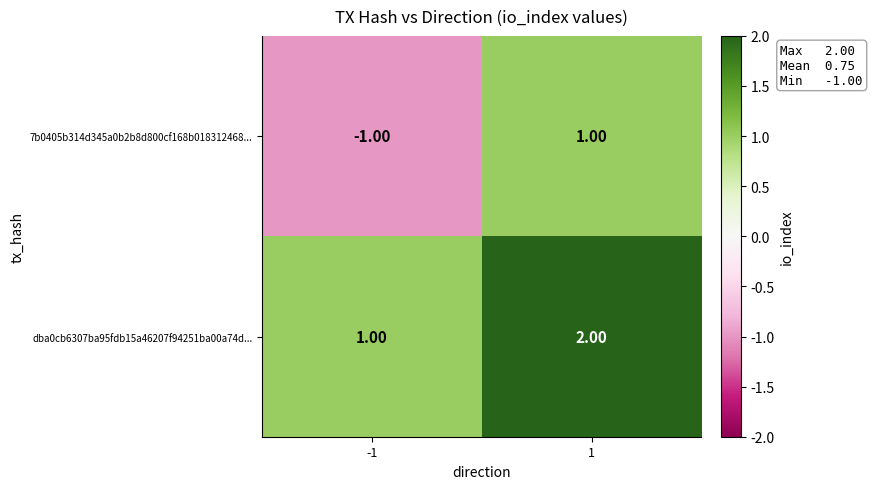

Which series changed the most between -1 and 1?

7b0405b314d345a0b2b8d800cf168b018312468...